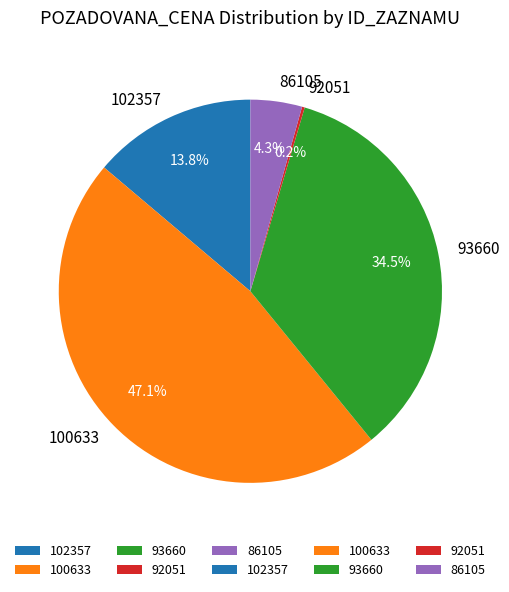

Is the sum of 102357 and 93660 greater than half?

No